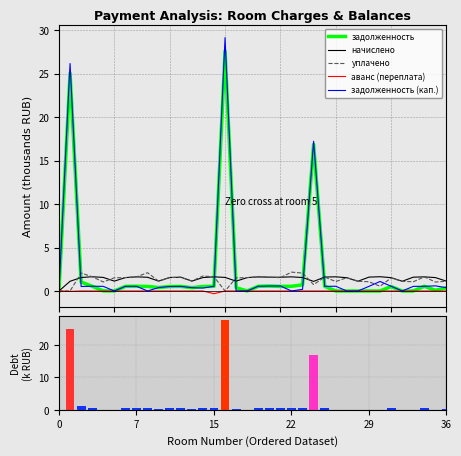

At which category is the sum across all series the highest?

15